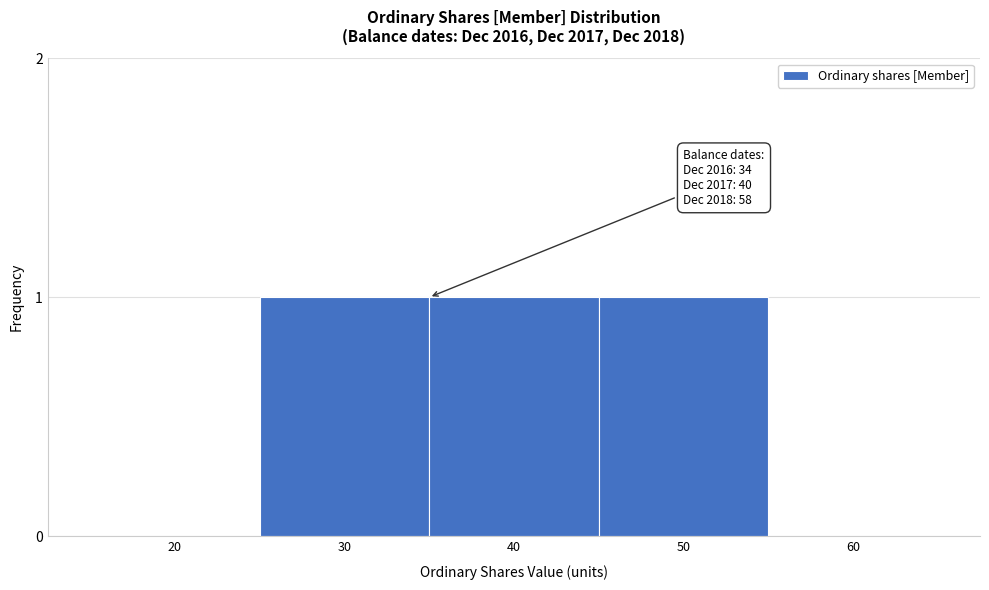

Reading left to right, what are all the values shown in this chart?

20=0	30=1	40=1	50=1	60=0